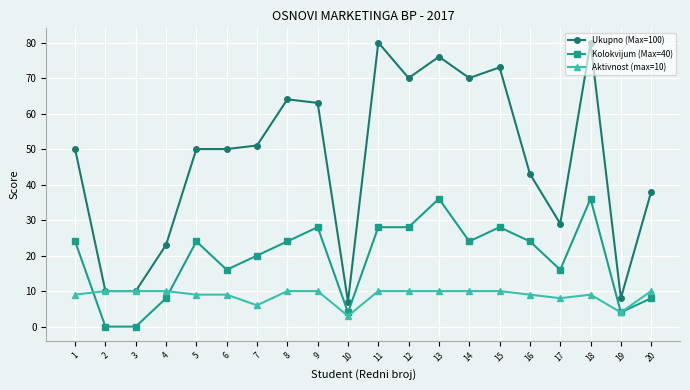

Is this an area chart (filled region under the line)?

No